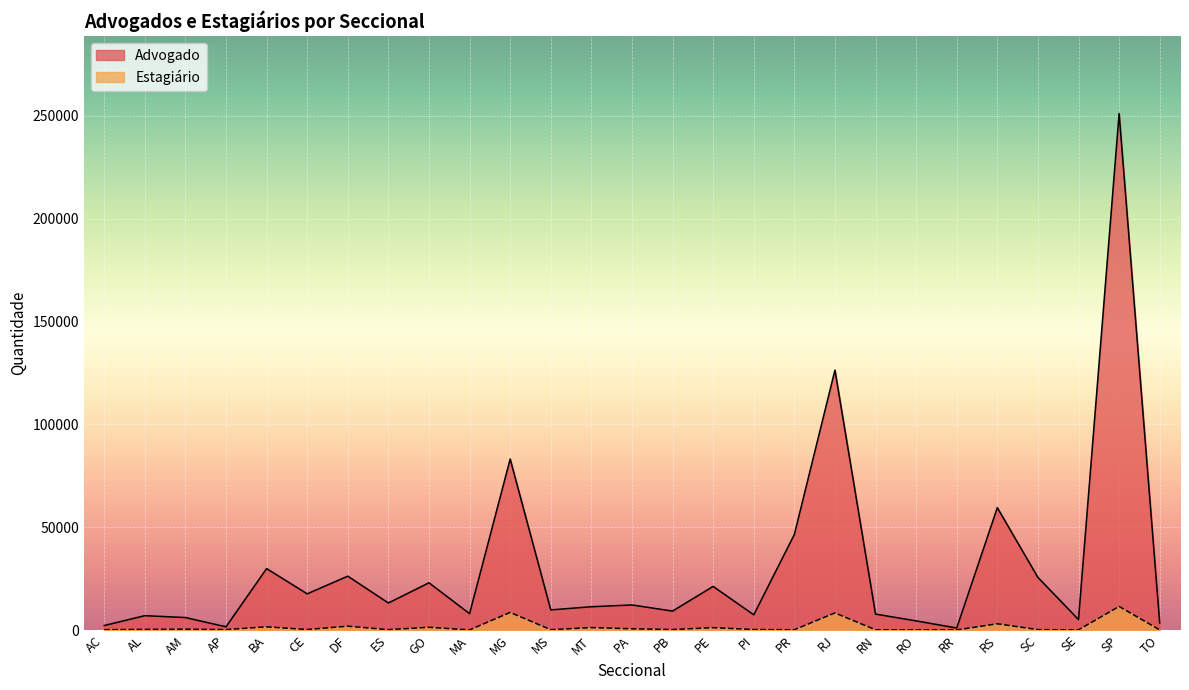

Does the chart display data point markers on the line(s)?

No